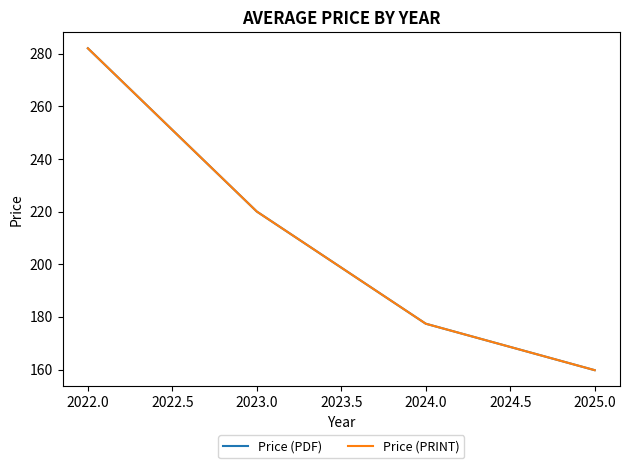

Does the chart have visible grid lines?

No